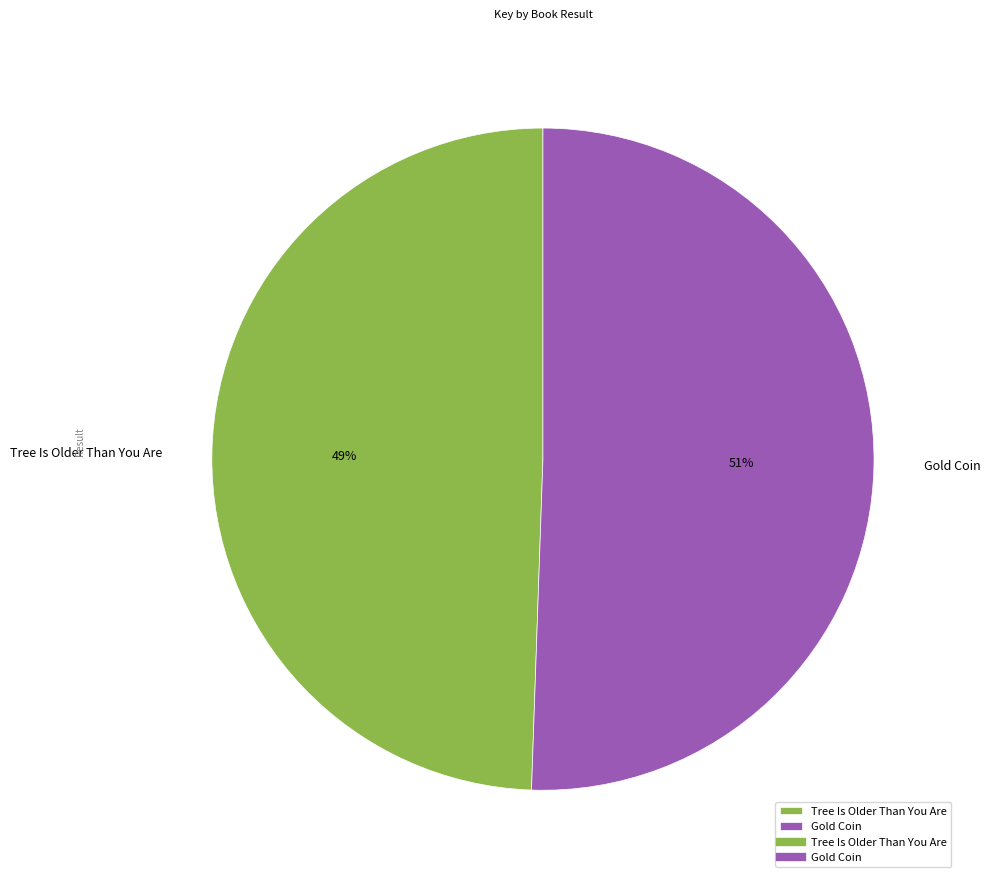

Is it true that Gold Coin is 51% of the pie?

True